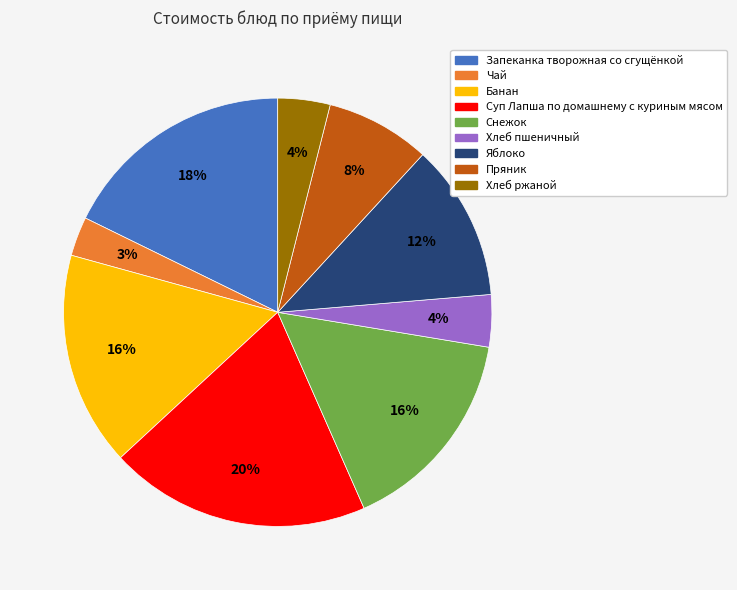

How many segments does this pie chart have?

9